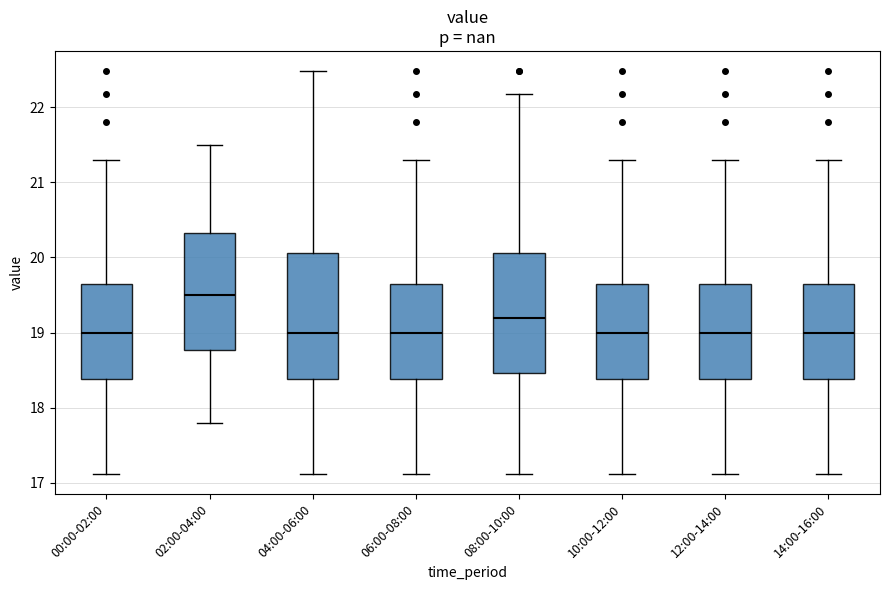

Where does the lower whisker of the box for 12:00-14:00 end on the y-axis? The values are not printed on the chart, so give them approximately, as read against the axis.

17.1